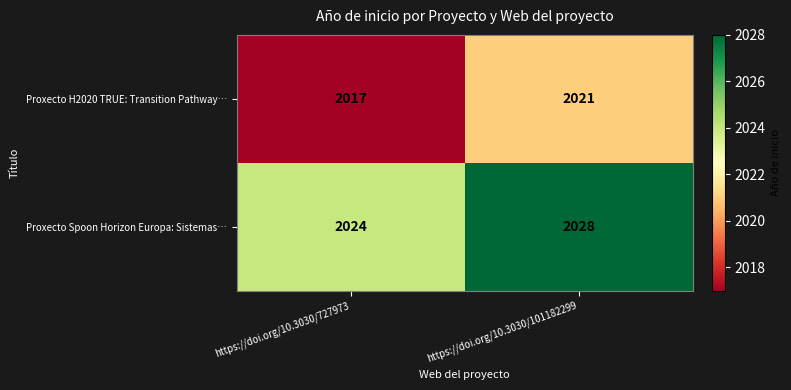

The value of Proxecto H2020 TRUE: Transition Pathway… at https://doi.org/10.3030/727973 is 887. True or false?

False